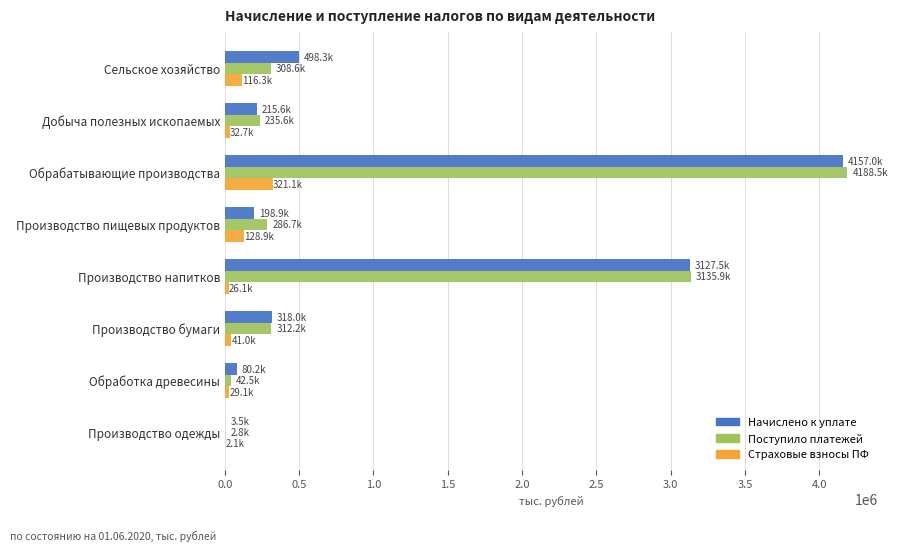

What is the sum of all Начислено к уплате values?

8598999